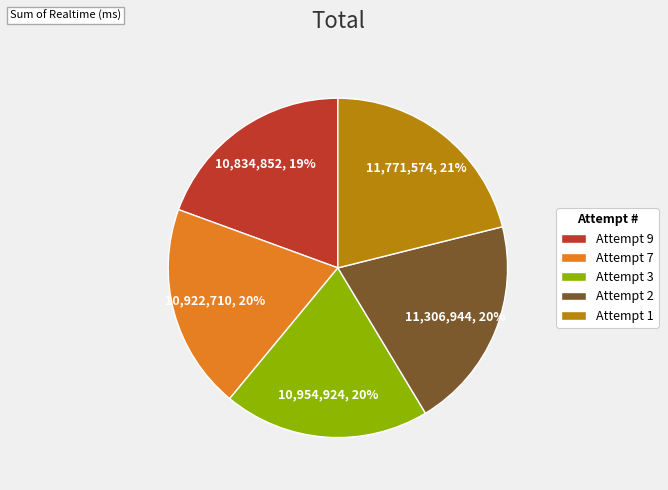

To the nearest percent, what is the average slice percentage?

20%